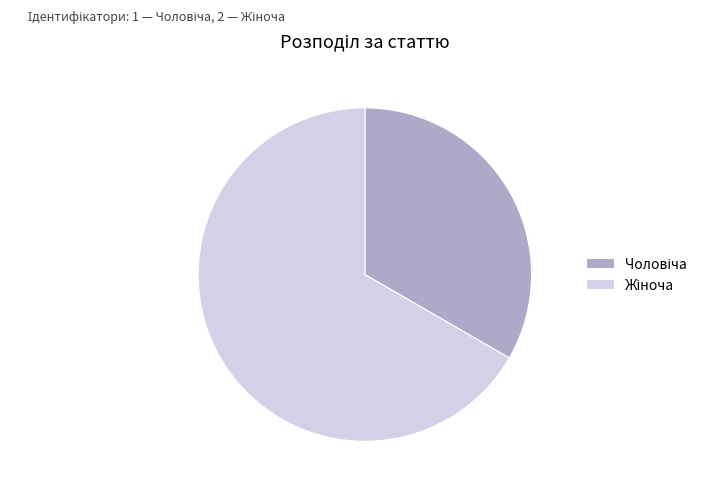

Is there any slice that represents more than half of the pie?

Yes